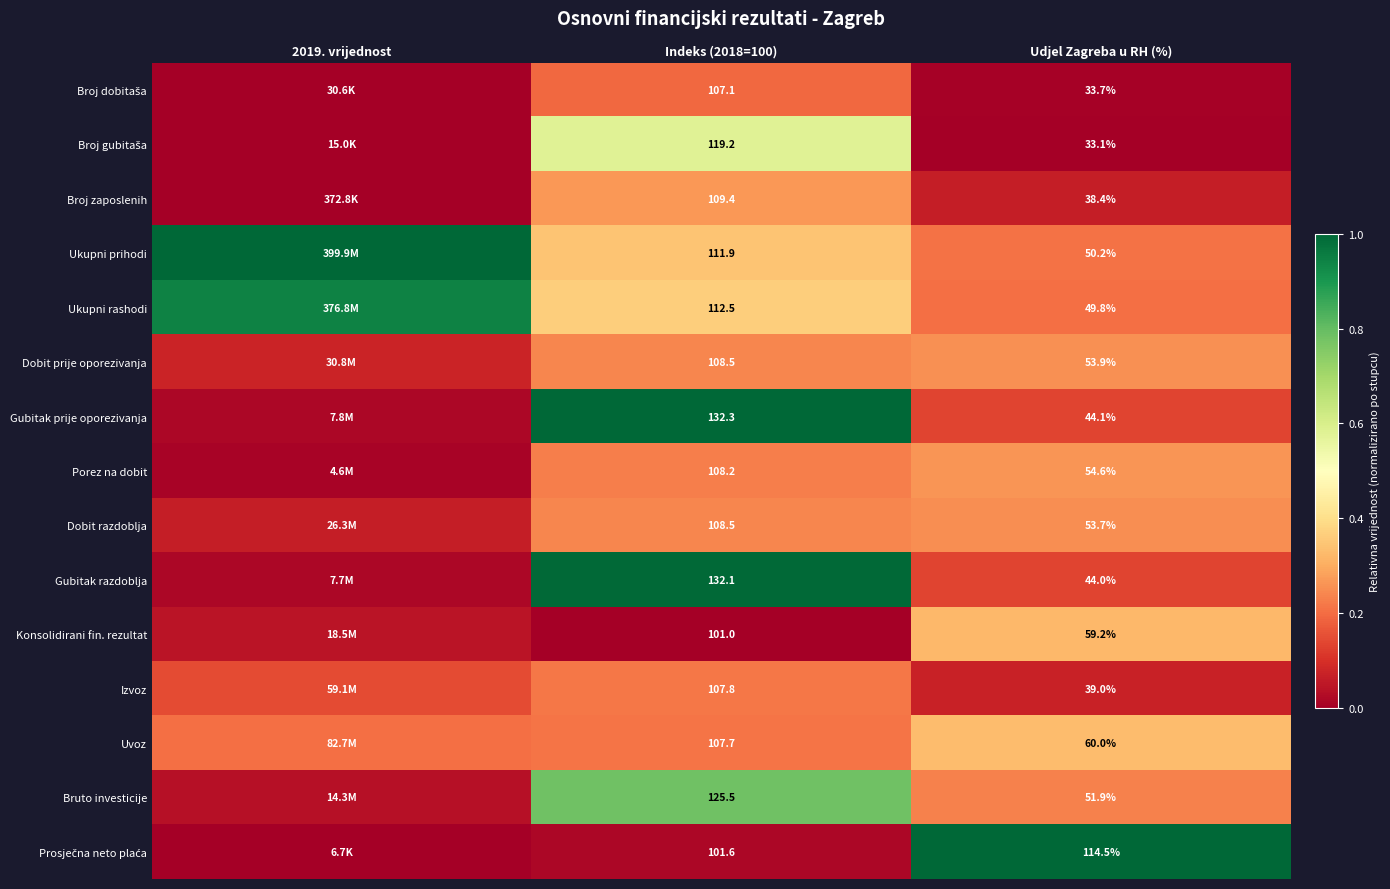

At which category is the sum across all series the highest?

Indeks (2018=100)